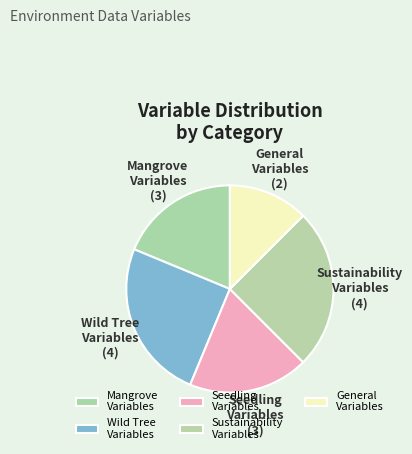

Does any single category account for the majority?

No